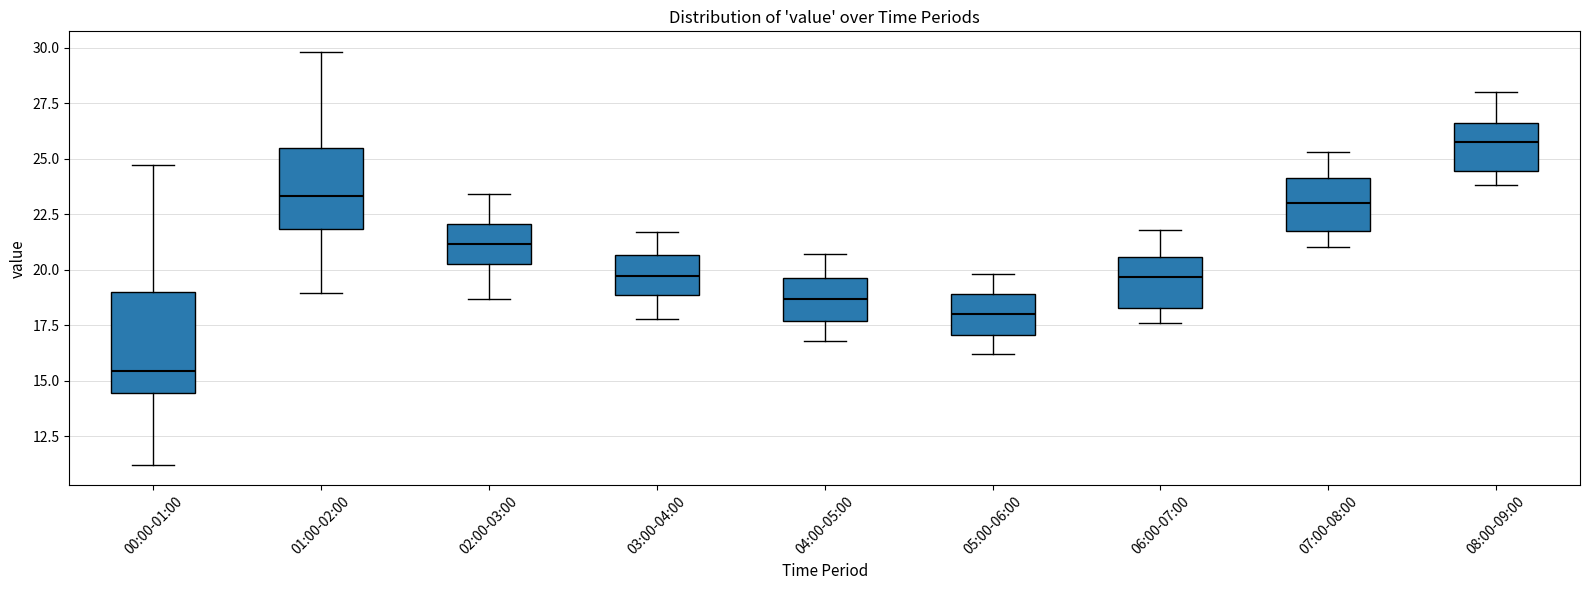

Which box has the highest median line?

08:00-09:00